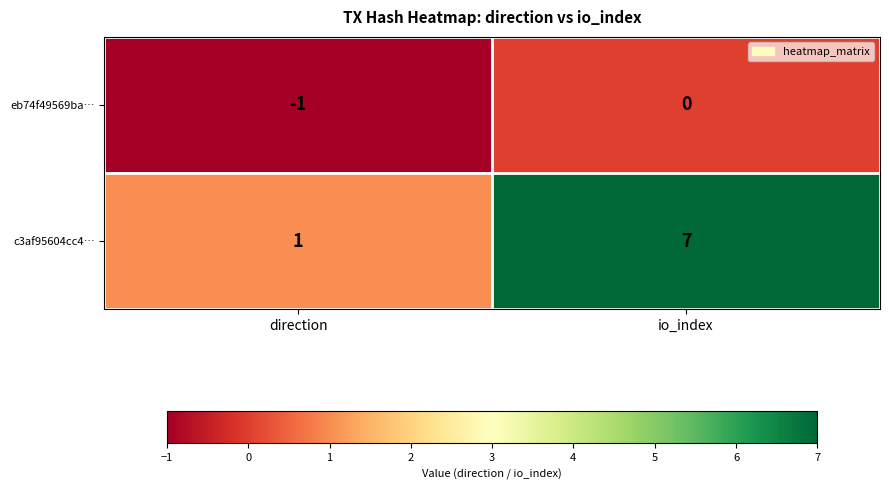

At how many categories does at least one series exceed 0?

2